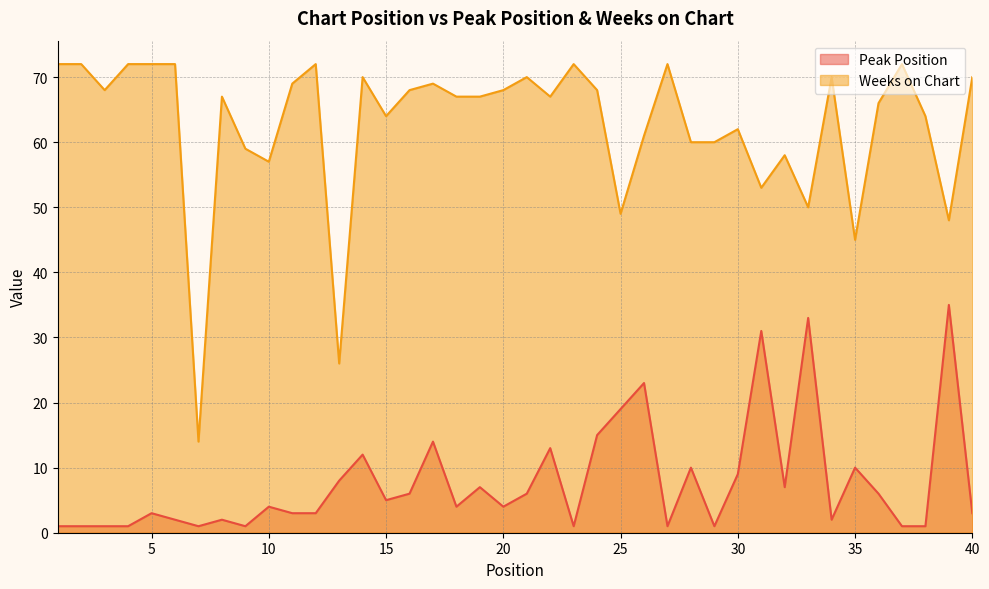

Where is the first local maximum for Peak Position?

5